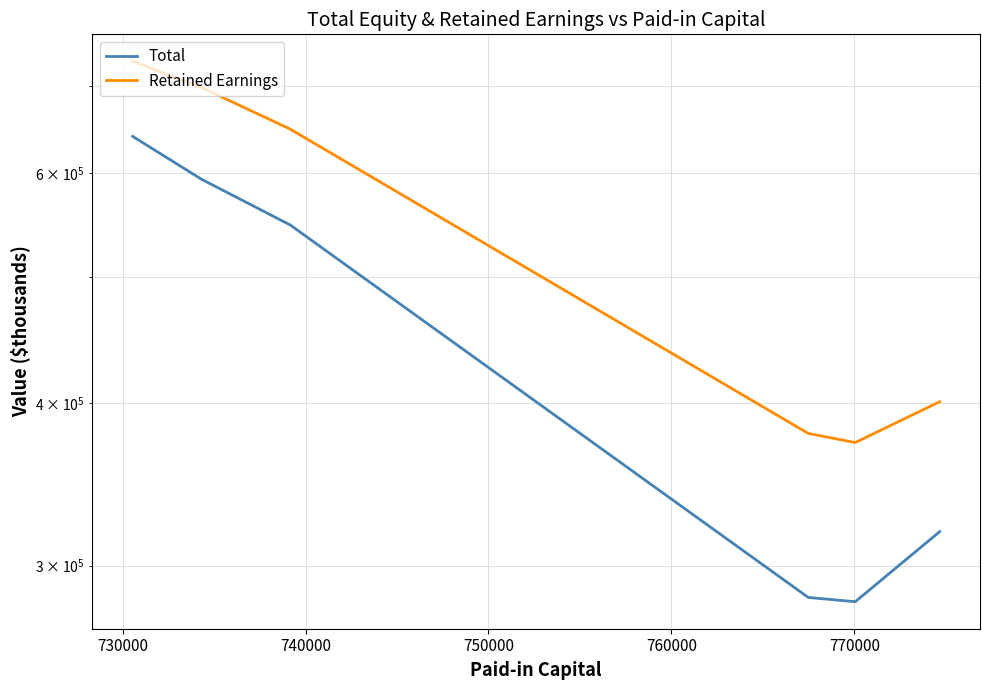

True or false: Retained Earnings and Total cross at least once.

False